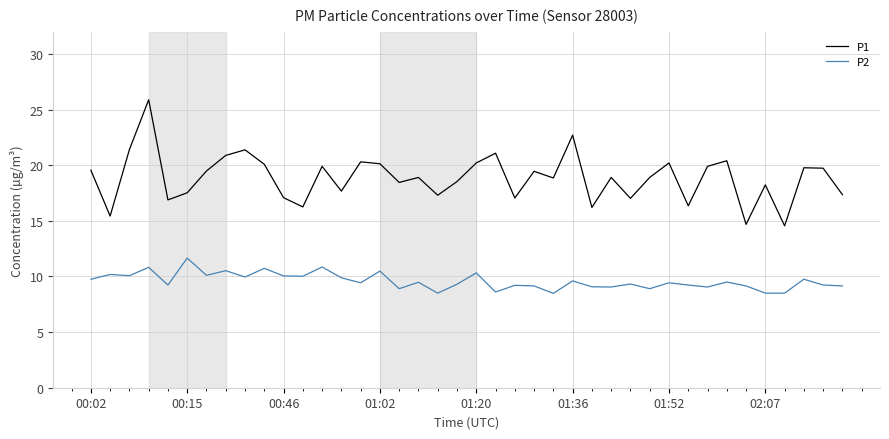

Which series has the largest total across all categories?

P1